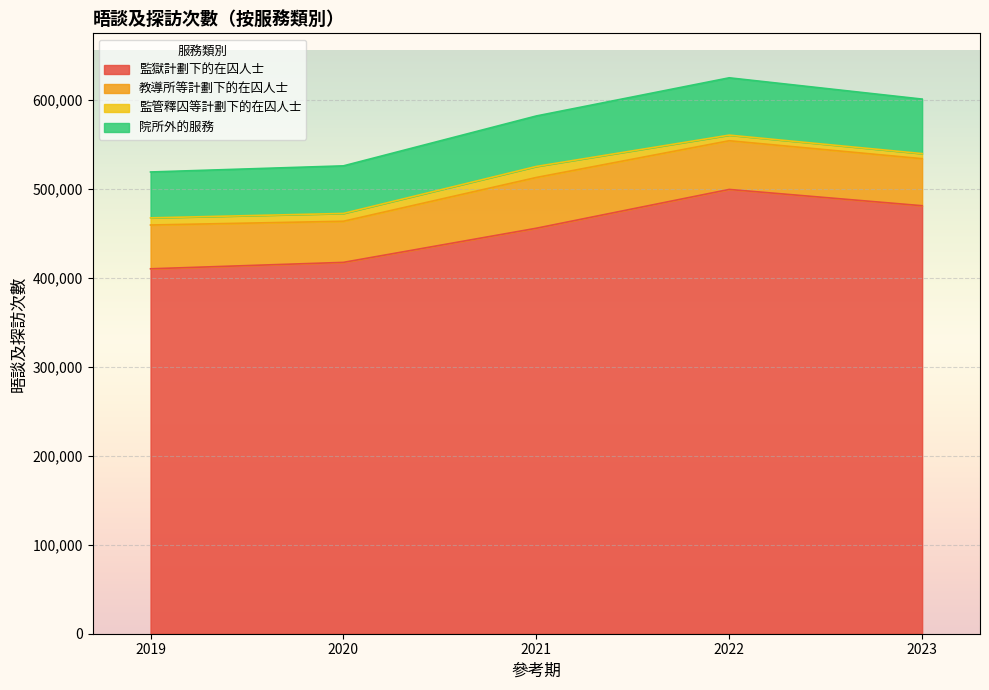

Reading left to right, transcribe all the data shown in this chart.

監獄計劃下的在囚人士: 2019=410059	2020=417275	2021=455627	2022=499237	2023=480937
教導所等計劃下的在囚人士: 2019=49210	2020=46205	2021=57042	2022=54722	2023=52854
監管釋囚等計劃下的在囚人士: 2019=8007	2020=8777	2021=12392	2022=6305	2023=5720
院所外的服務: 2019=51580	2020=53476	2021=56732	2022=64406	2023=61237